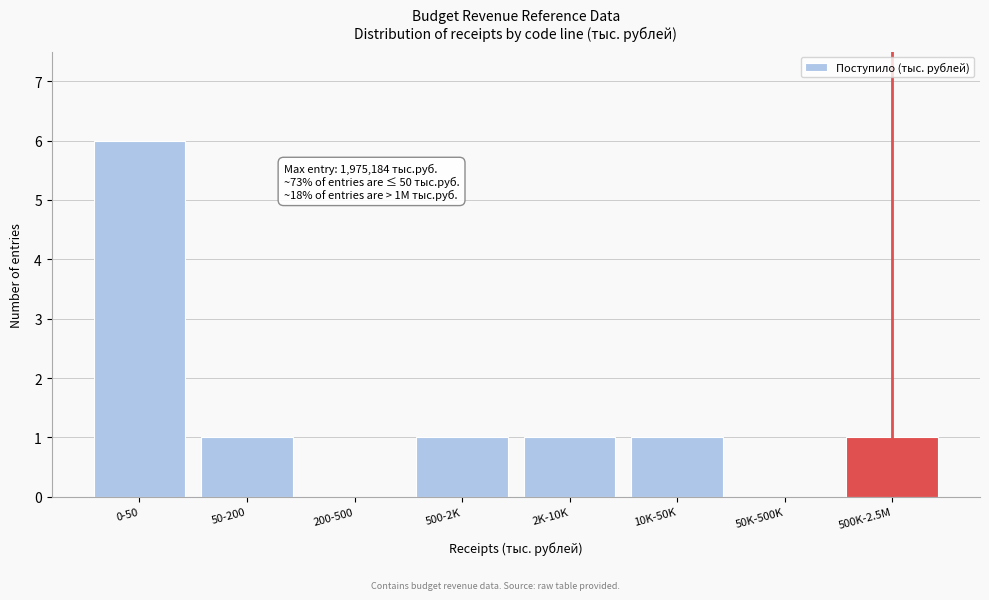

Reading right to left, what are all the values shown in this chart?

500K-2.5M=1	50K-500K=0	10K-50K=1	2K-10K=1	500-2K=1	200-500=0	50-200=1	0-50=6